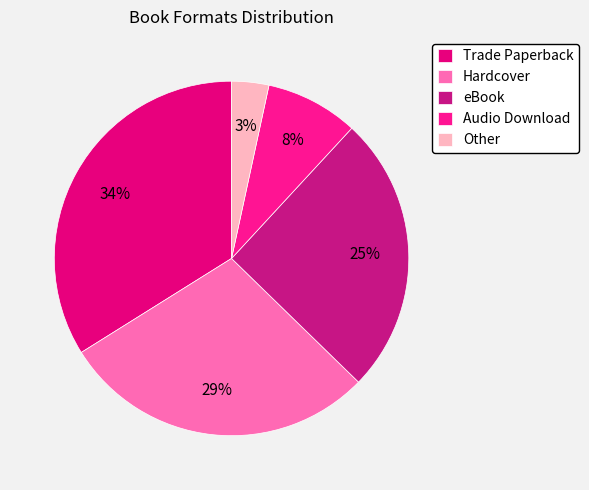

What is the smallest slice in the pie chart?

Other